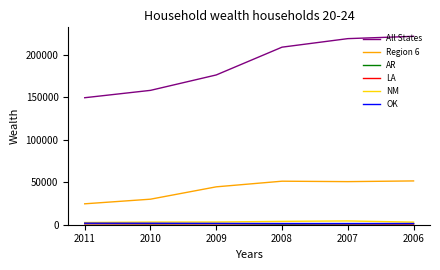

Which series changed the most between 2011 and 2008?

All States